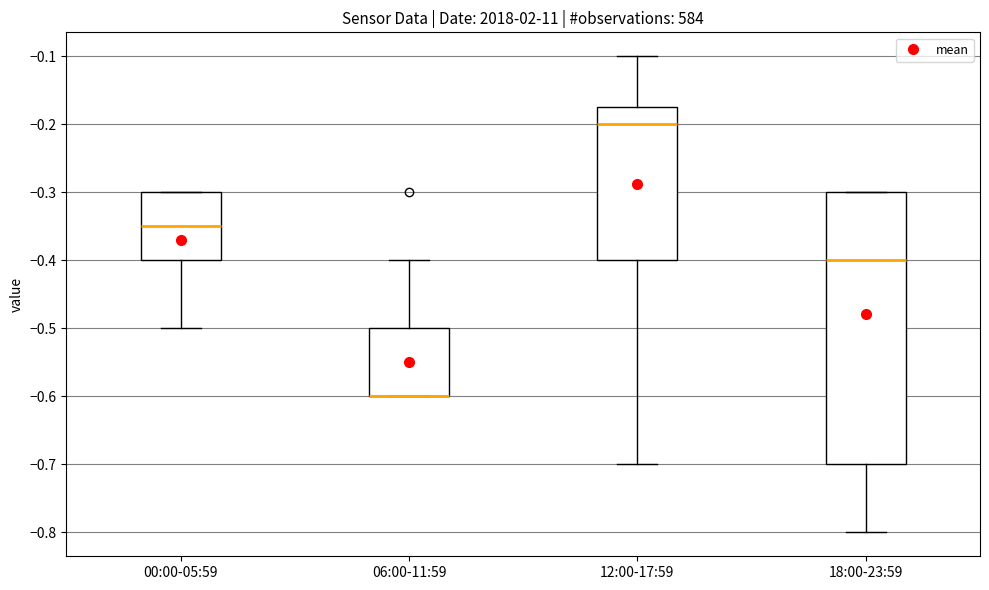

Where is the lower edge of the box for 06:00-11:59 on the y-axis? The values are not printed on the chart, so give them approximately, as read against the axis.

-0.60